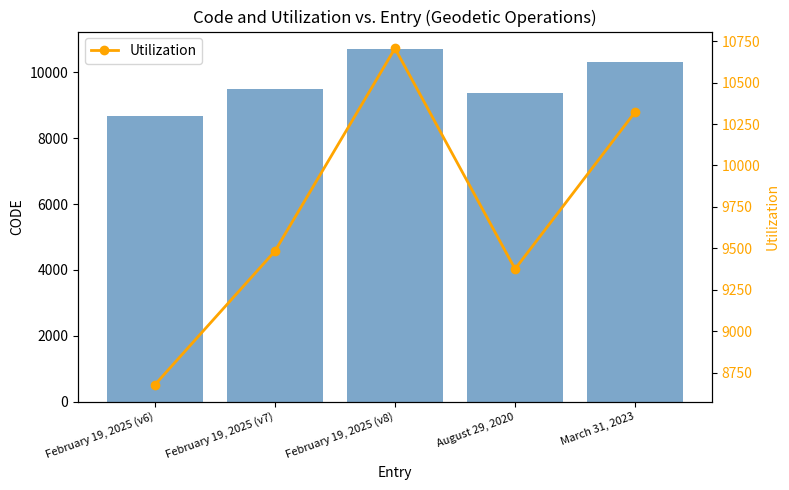

Which category has the lowest value in the Utilization series?

February 19, 2025 (v6)